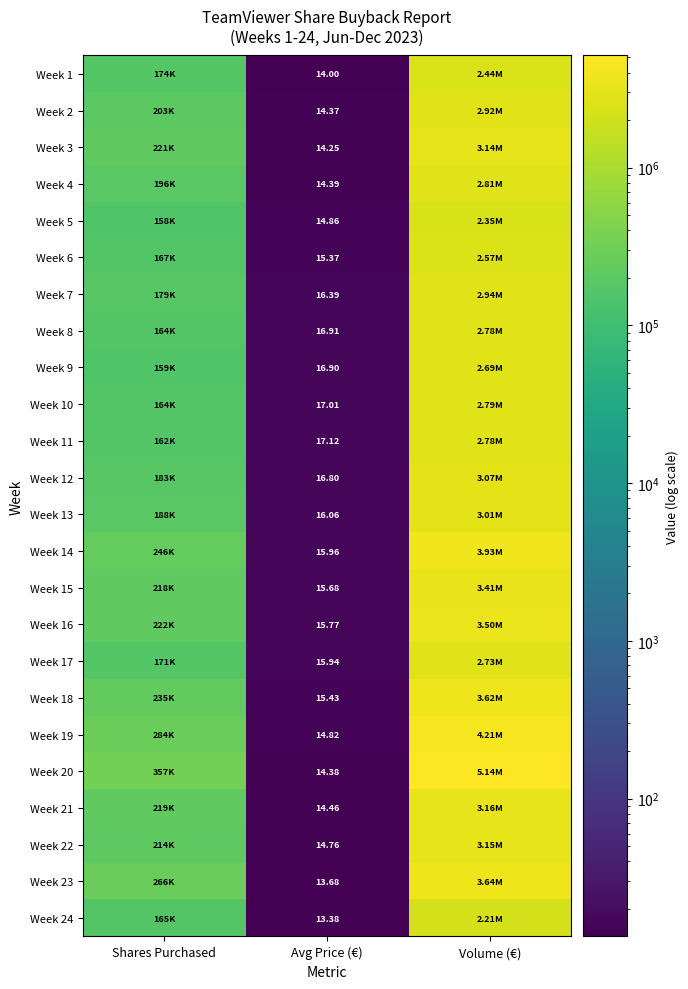

Is the value of Week 4 at Avg Price (€) greater than the value of Week 13 at Avg Price (€)?

No